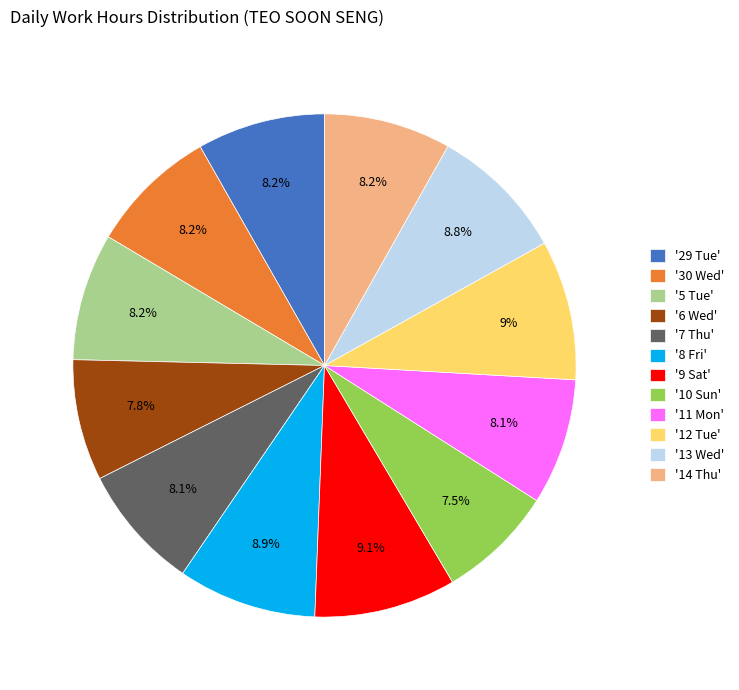

Is the sum of '13 Wed' and '12 Tue' greater than half?

No